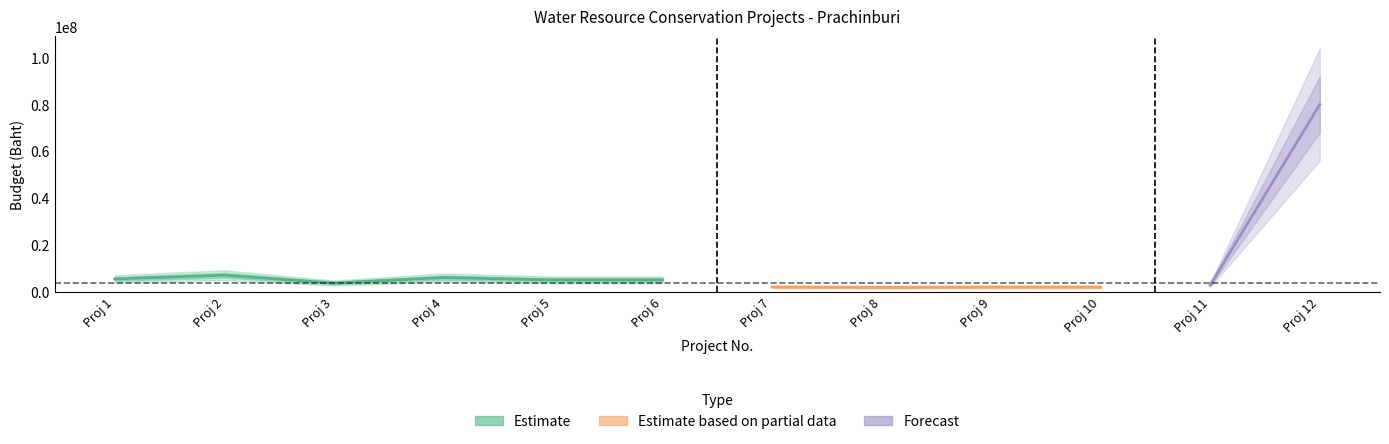

True or false: the data has more than 2 interior local peaks.

True